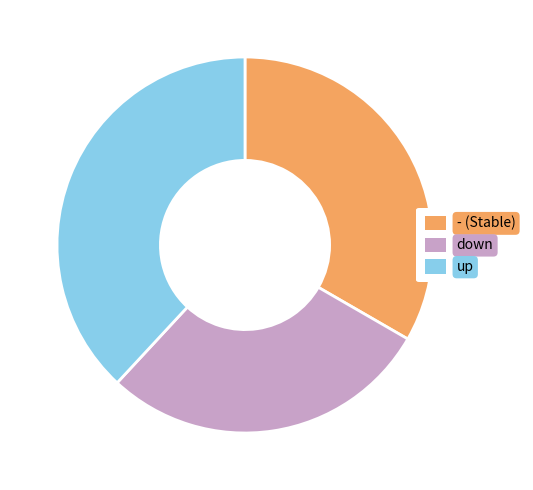

Count the number of slices in the pie.

3